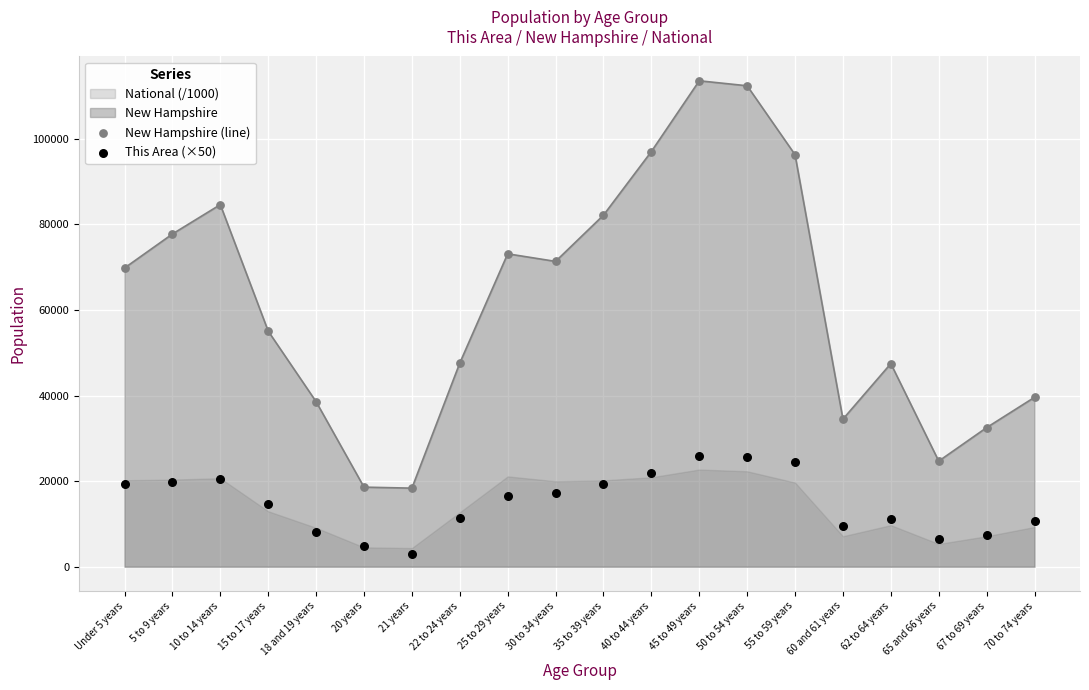

Which series contains the lowest Y value?

This Area (×50)